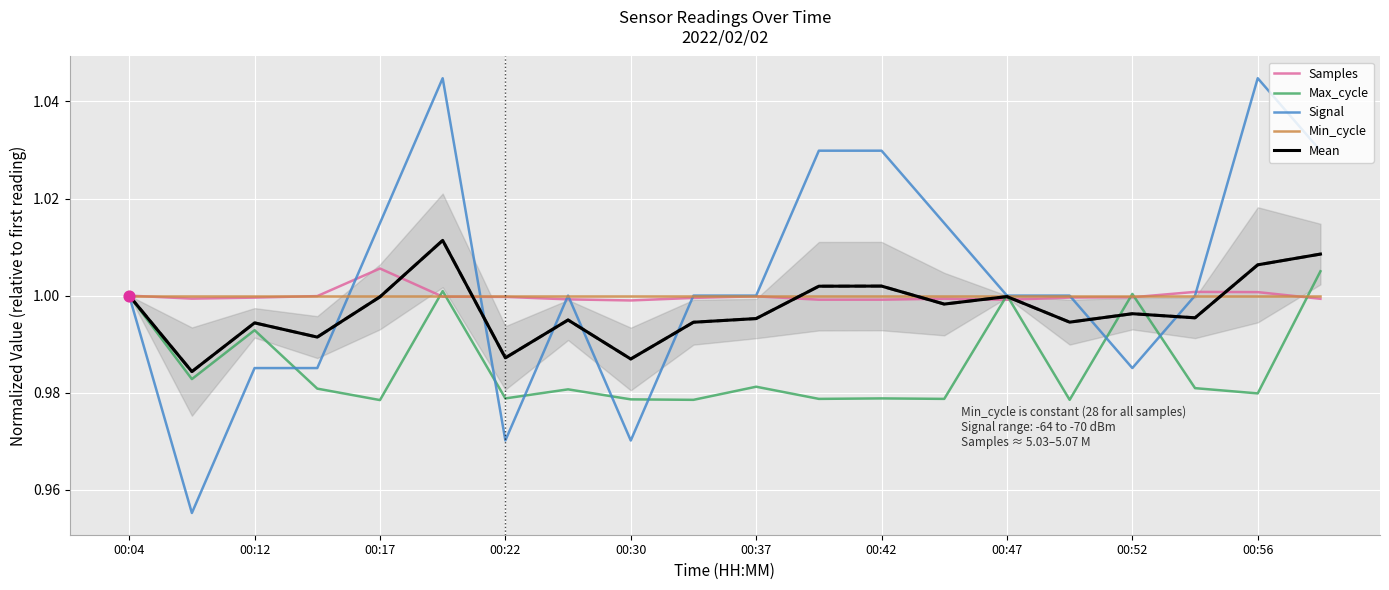

What are all the series names shown in the legend?

Samples, Max_cycle, Signal, Min_cycle, Mean